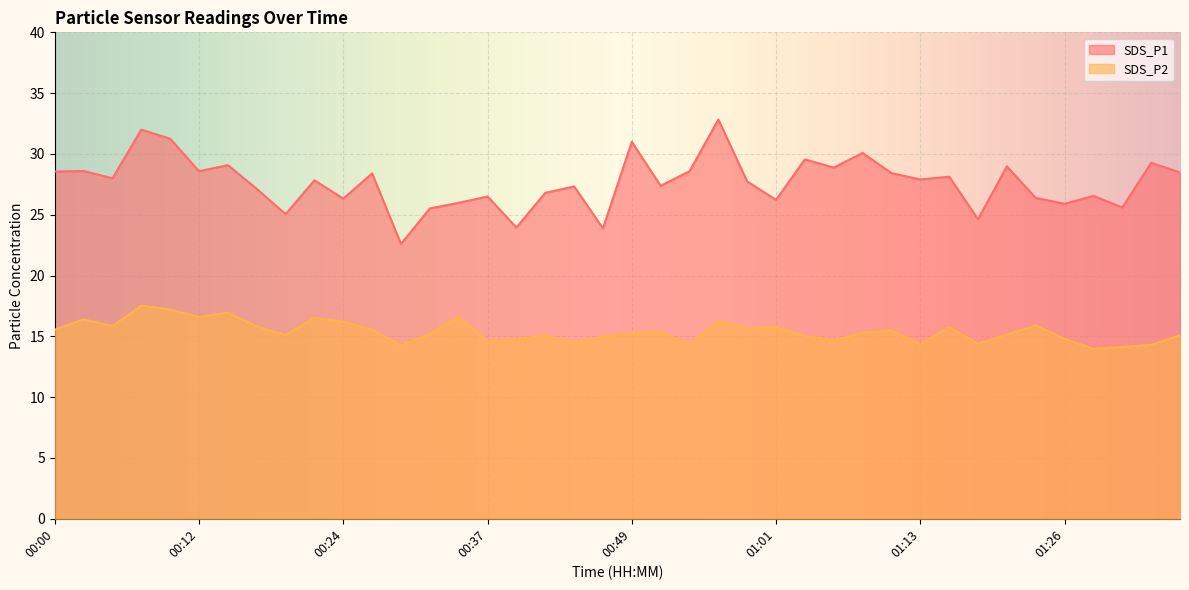

What is the value of the SDS_P2 point at the 22nd from the left?

15.4